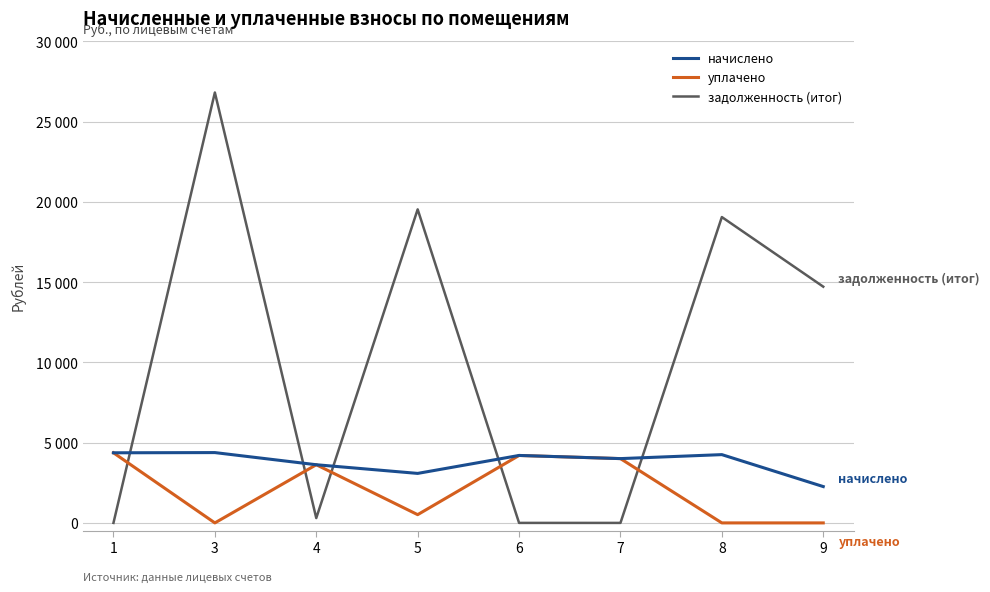

At which label is уплачено closest to 2184?

4